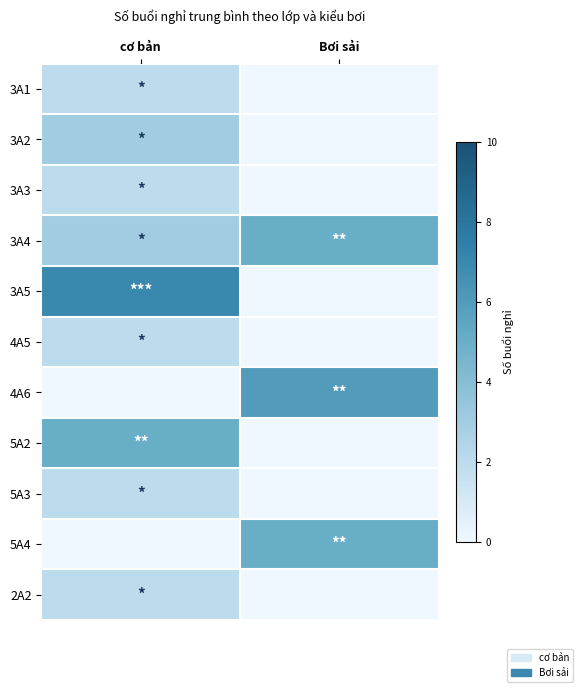

Reading left to right, what are all the values shown in this chart?

3A1: cơ bản=2	Bơi sải=0
3A2: cơ bản=3	Bơi sải=0
3A3: cơ bản=2	Bơi sải=0
3A4: cơ bản=3	Bơi sải=5
3A5: cơ bản=7	Bơi sải=0
4A5: cơ bản=2	Bơi sải=0
4A6: cơ bản=0	Bơi sải=6
5A2: cơ bản=5	Bơi sải=0
5A3: cơ bản=2	Bơi sải=0
5A4: cơ bản=0	Bơi sải=5
2A2: cơ bản=2	Bơi sải=0